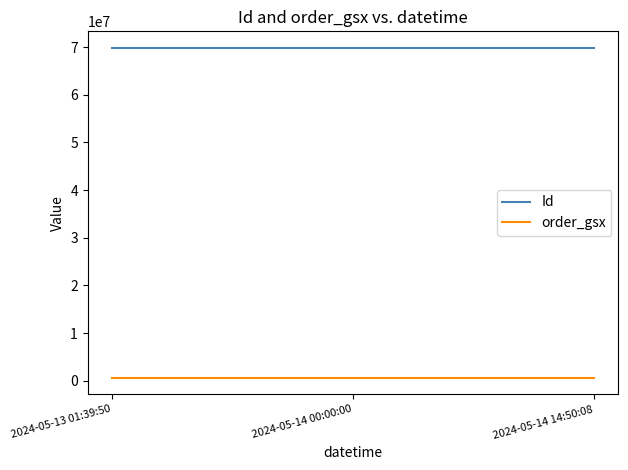

The value of Id at 2024-05-14 00:00:00 is 69862356. True or false?

True